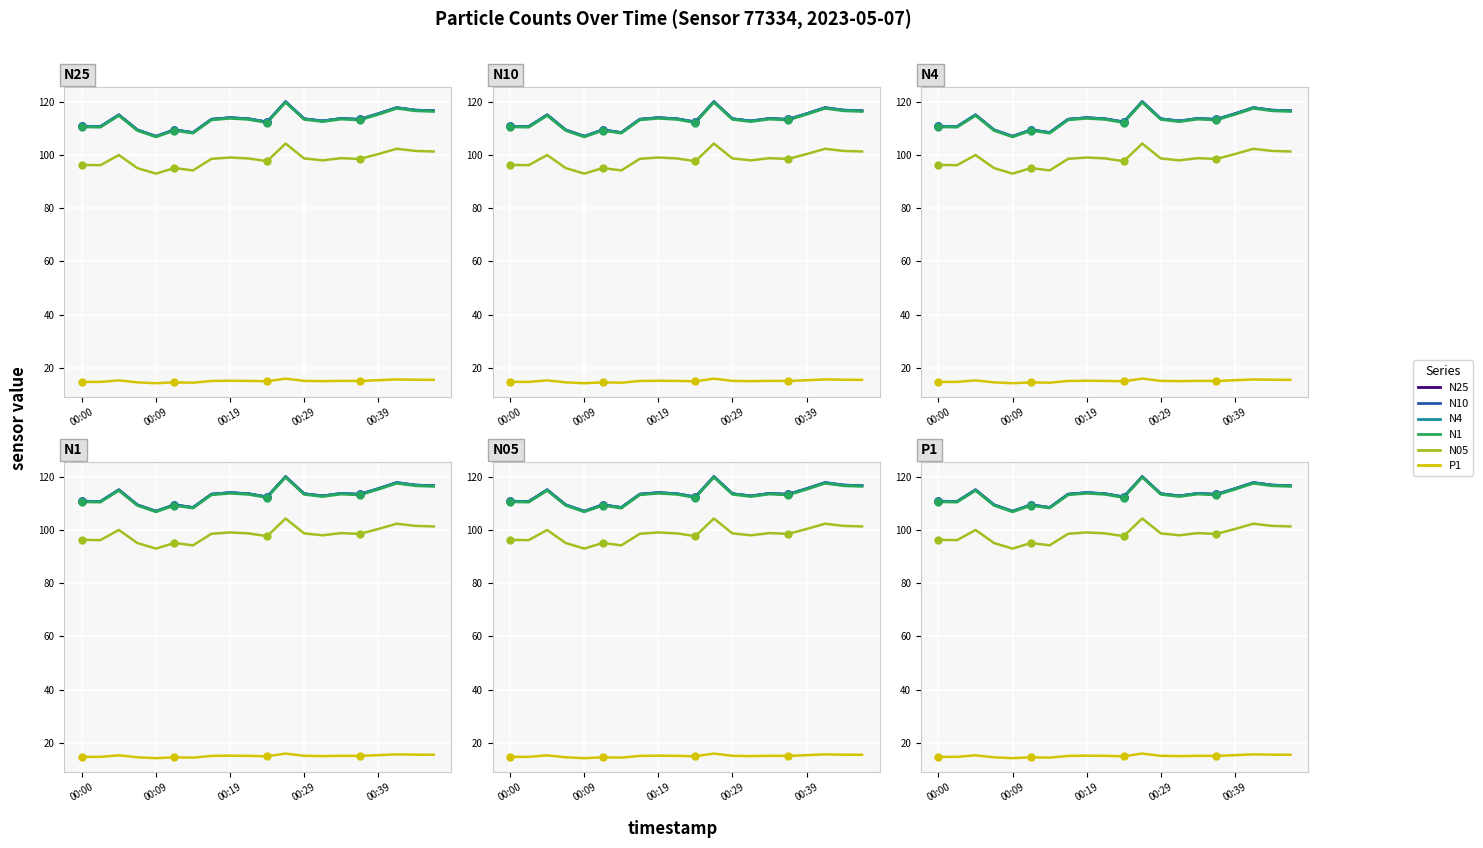

Which series has the largest Y range (max minus min)?

N10